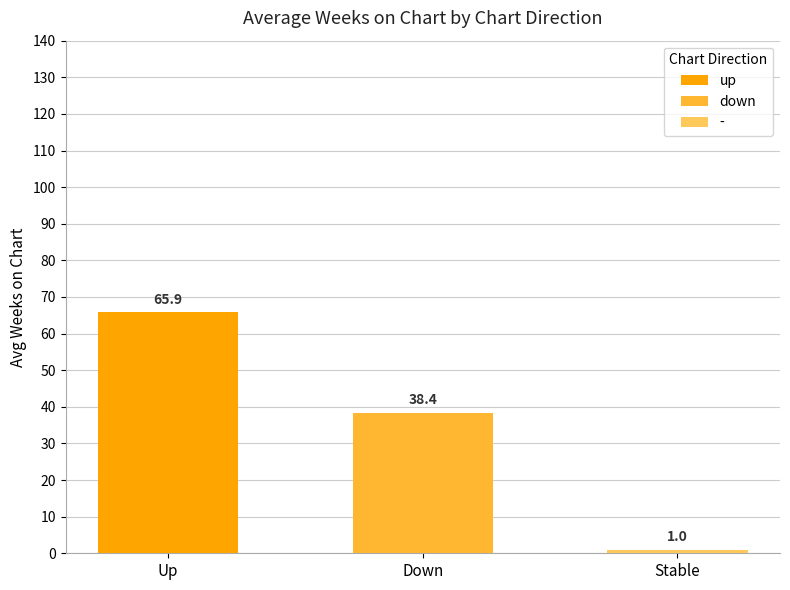

How many data points in - are above 1?

1